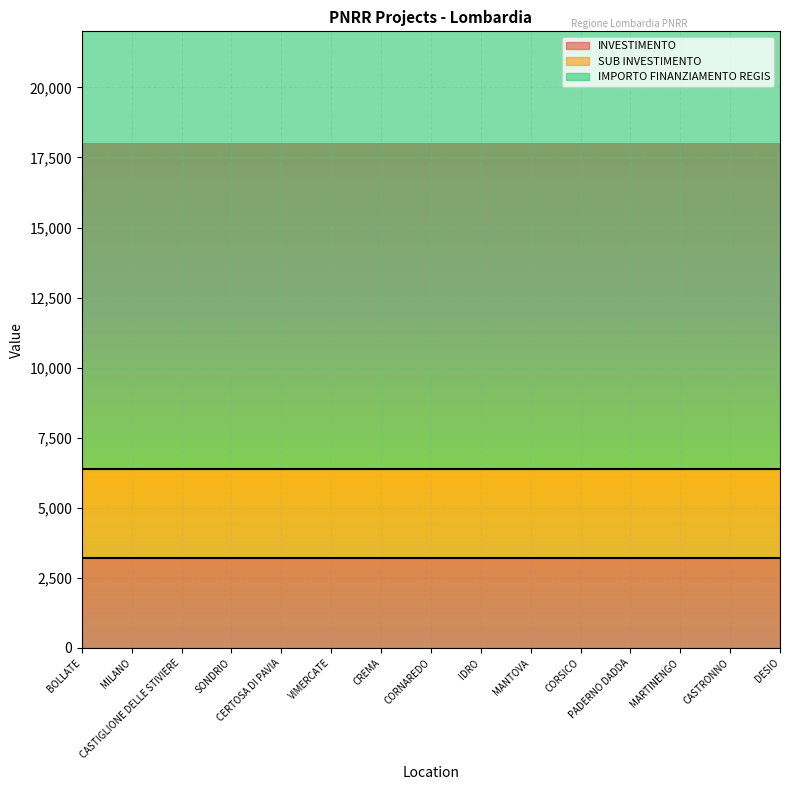

List the labels in order of INVESTIMENTO value, smallest first.

BOLLATE, MILANO, CASTIGLIONE DELLE STIVIERE, SONDRIO, CERTOSA DI PAVIA, VIMERCATE, CREMA, CORNAREDO, IDRO, MANTOVA, CORSICO, PADERNO DADDA, MARTINENGO, CASTRONNO, DESIO